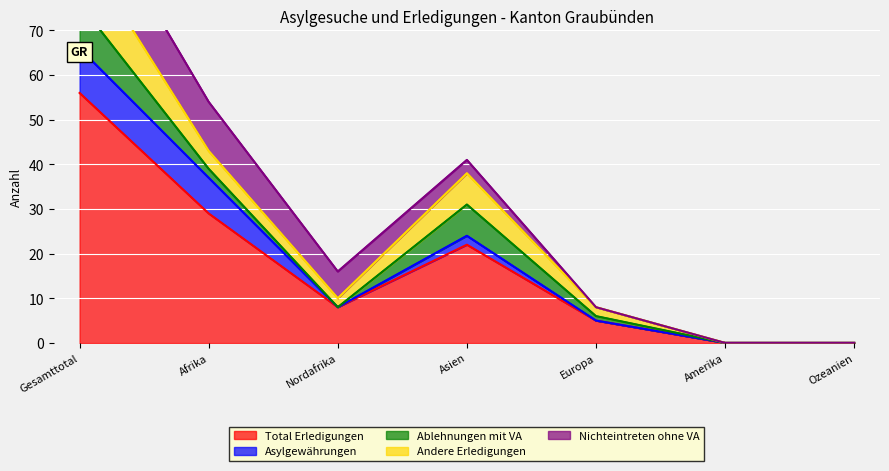

What are all the series names shown in the legend?

Total Erledigungen, Asylgewährungen, Ablehnungen mit VA, Andere Erledigungen, Nichteintreten ohne VA